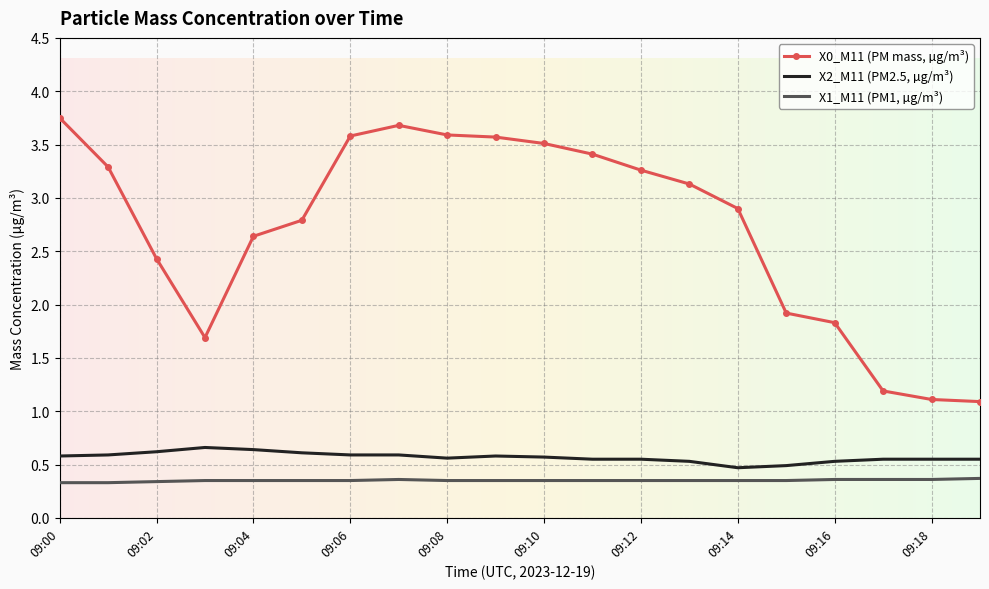

What is the difference between the maximum and minimum values in the X0_M11 (PM mass, µg/m³) series?

2.7